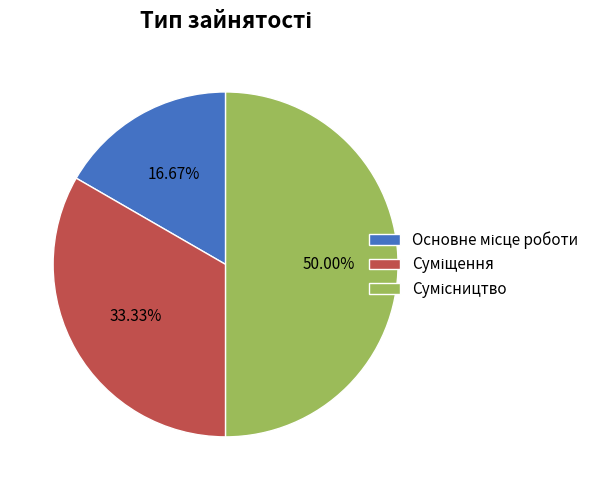

How many segments does this pie chart have?

3